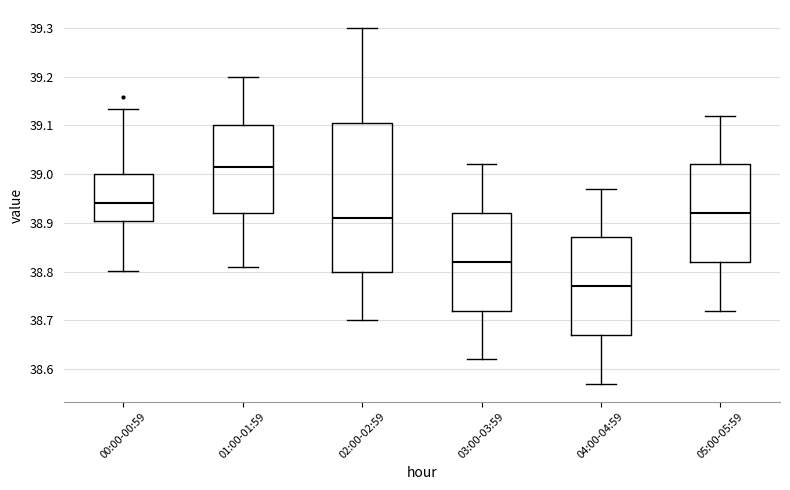

Reading left to right, read every box against the y-axis: the position of its median line, the range the box covers, and the ends of its whiskers. The values are not printed on the chart, so give them approximately, as read against the axis.

00:00-00:59: median 38.94, box 38.90 to 39.00, whiskers 38.80 to 39.13
01:00-01:59: median 39.02, box 38.92 to 39.10, whiskers 38.81 to 39.20
02:00-02:59: median 38.91, box 38.80 to 39.11, whiskers 38.70 to 39.30
03:00-03:59: median 38.82, box 38.72 to 38.92, whiskers 38.62 to 39.02
04:00-04:59: median 38.77, box 38.67 to 38.87, whiskers 38.57 to 38.97
05:00-05:59: median 38.92, box 38.82 to 39.02, whiskers 38.72 to 39.12